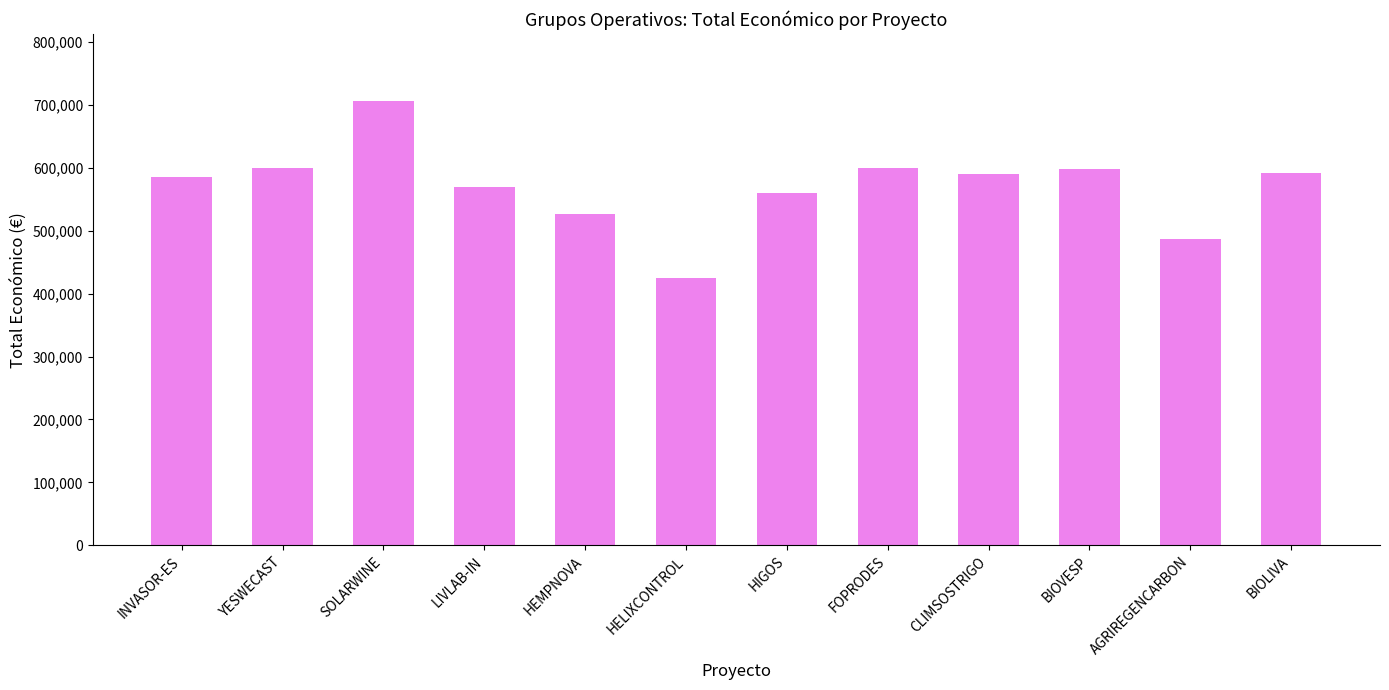

At which category does the chart reach its minimum across all series?

HELIXCONTROL